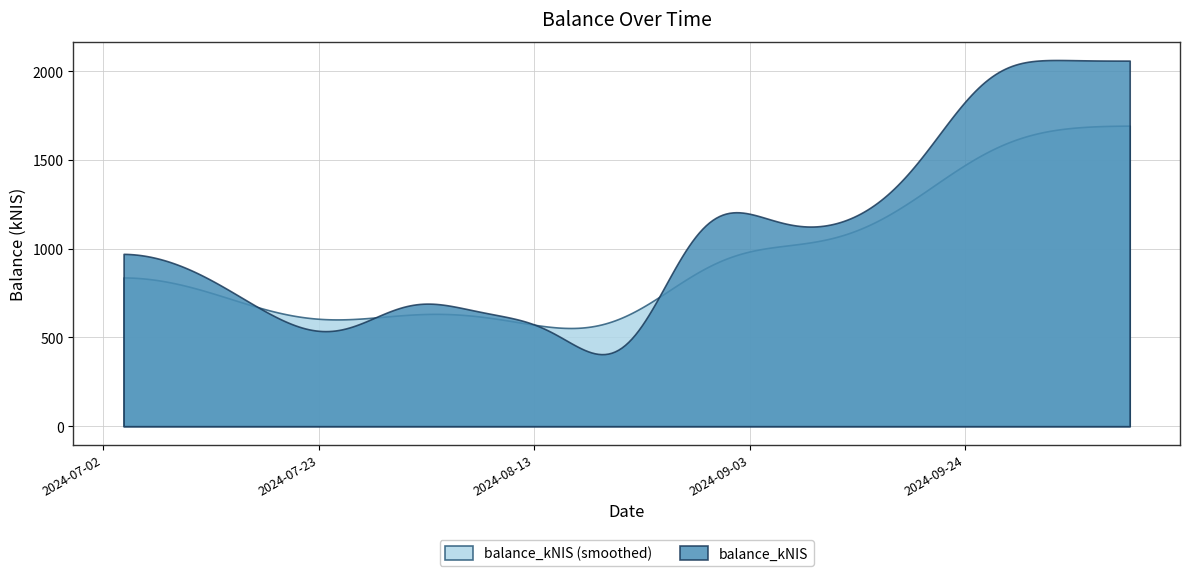

How many points are higher than both their immediate neighbors (excluding endpoints)?

4